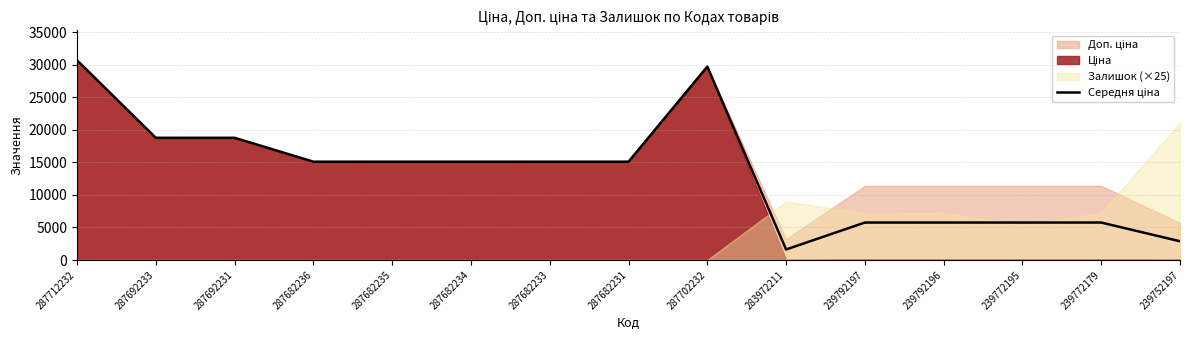

At which label does the data first exceed 15120?

287712232